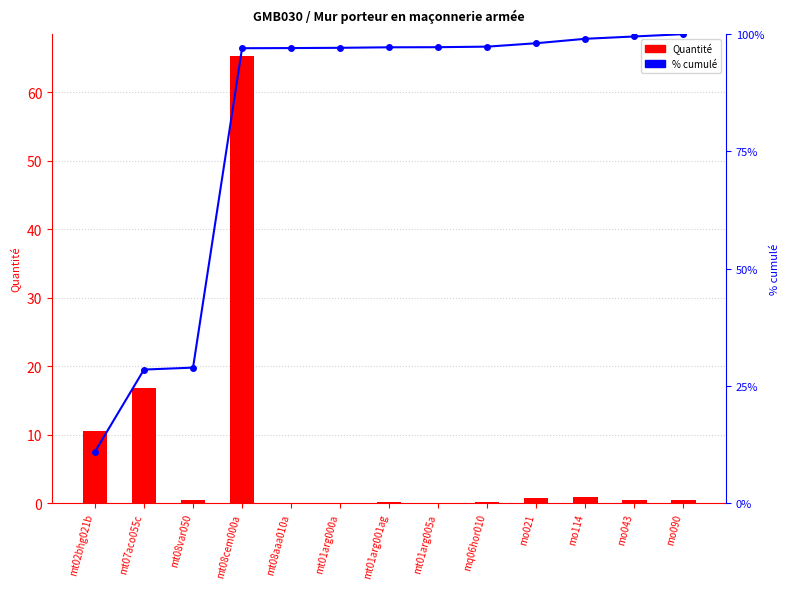

Rank the series at mo114 from lowest to highest value.

Quantité, % cumulé